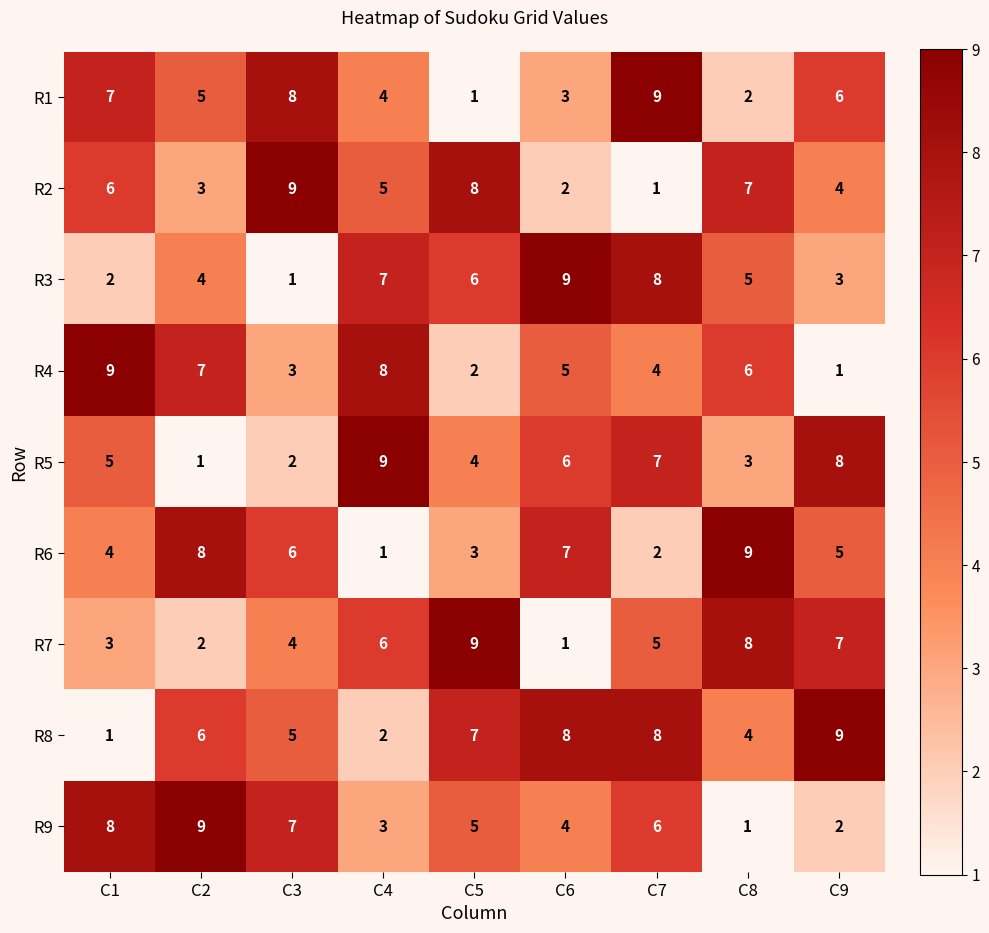

At C5, list the series in order from largest to smallest.

R7, R2, R8, R3, R9, R5, R6, R4, R1